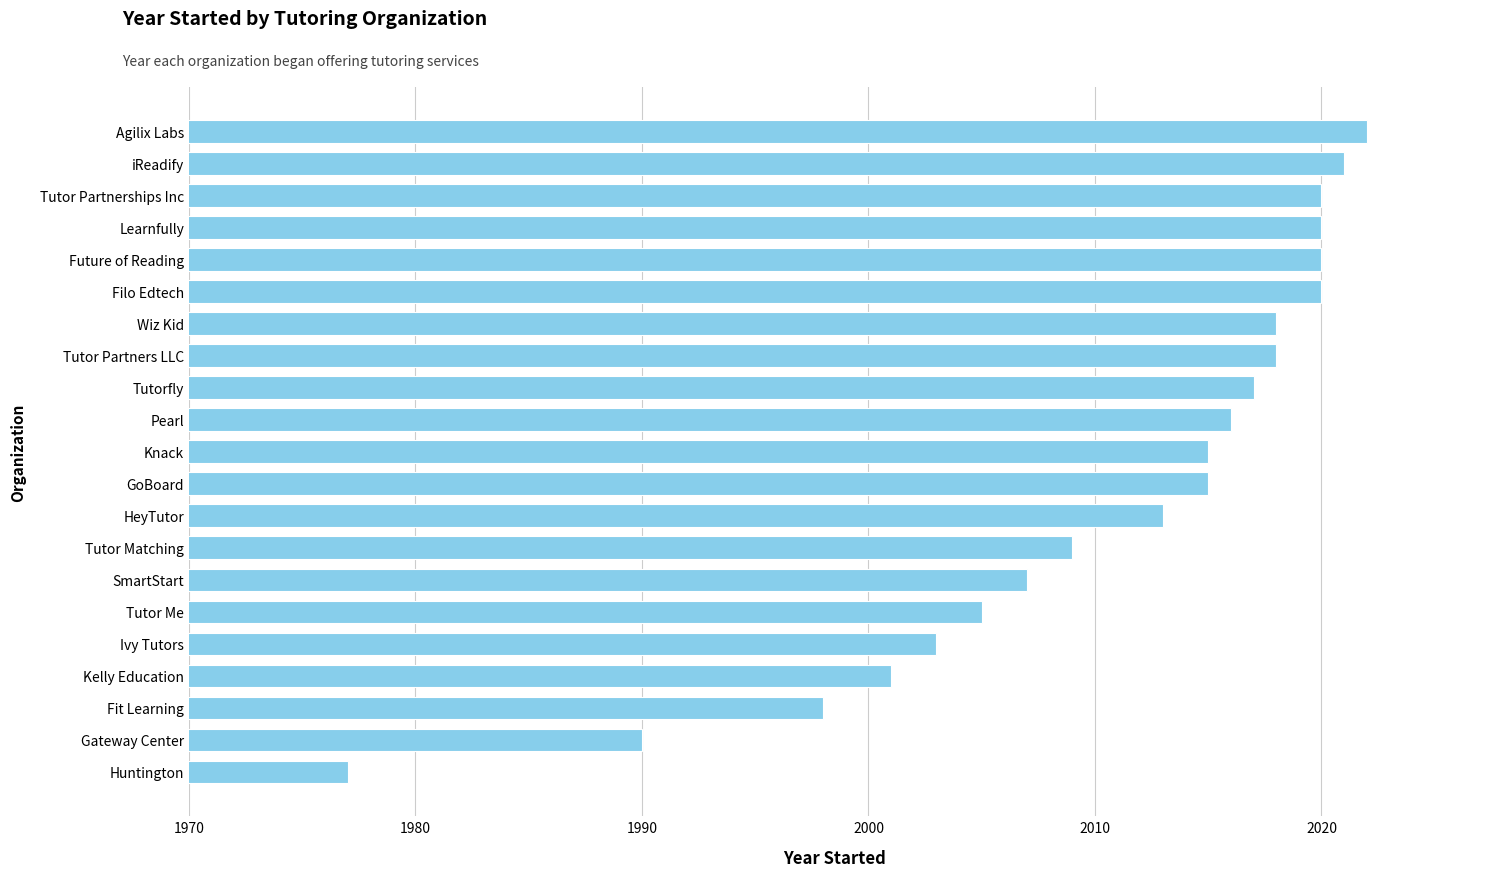

Does the chart contain any negative values?

No